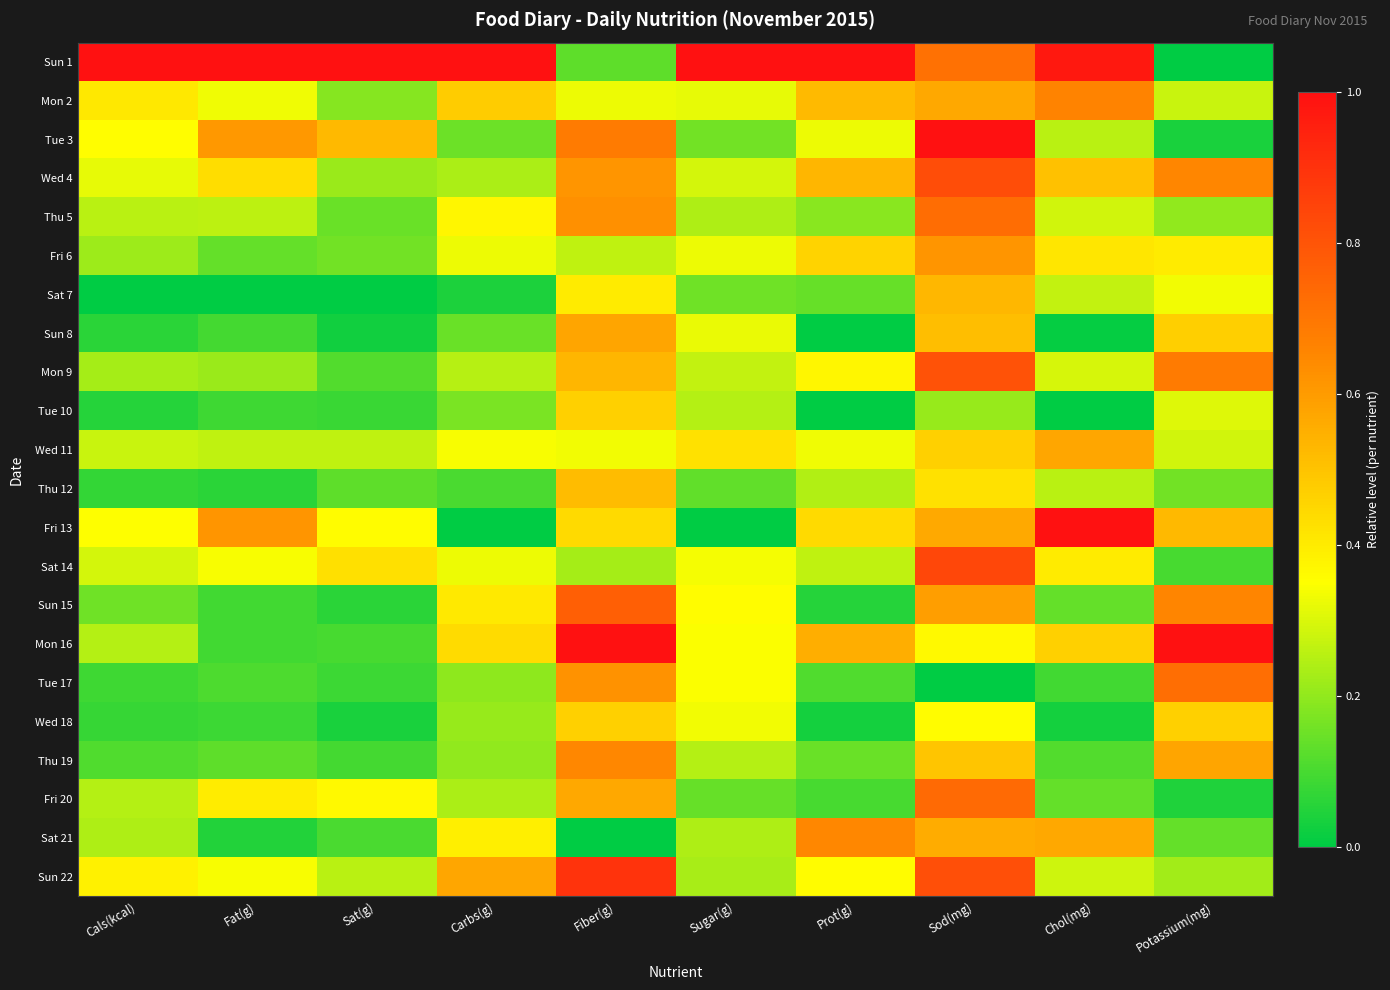

Reading left to right, what are all the values shown in this chart?

Sun 1: Cals(kcal)=1.0	Fat(g)=1.0	Sat(g)=1.0	Carbs(g)=1.0	Fiber(g)=0.1	Sugar(g)=1.0	Prot(g)=1.0	Sod(mg)=0.7	Chol(mg)=1.0	Potassium(mg)=0.0
Mon 2: Cals(kcal)=0.4	Fat(g)=0.3	Sat(g)=0.2	Carbs(g)=0.5	Fiber(g)=0.3	Sugar(g)=0.3	Prot(g)=0.5	Sod(mg)=0.6	Chol(mg)=0.7	Potassium(mg)=0.3
Tue 3: Cals(kcal)=0.4	Fat(g)=0.6	Sat(g)=0.5	Carbs(g)=0.2	Fiber(g)=0.7	Sugar(g)=0.2	Prot(g)=0.3	Sod(mg)=1.0	Chol(mg)=0.3	Potassium(mg)=0.0
Wed 4: Cals(kcal)=0.3	Fat(g)=0.4	Sat(g)=0.2	Carbs(g)=0.2	Fiber(g)=0.6	Sugar(g)=0.3	Prot(g)=0.5	Sod(mg)=0.8	Chol(mg)=0.5	Potassium(mg)=0.7
Thu 5: Cals(kcal)=0.3	Fat(g)=0.3	Sat(g)=0.1	Carbs(g)=0.4	Fiber(g)=0.6	Sugar(g)=0.2	Prot(g)=0.2	Sod(mg)=0.7	Chol(mg)=0.3	Potassium(mg)=0.2
Fri 6: Cals(kcal)=0.2	Fat(g)=0.1	Sat(g)=0.2	Carbs(g)=0.3	Fiber(g)=0.3	Sugar(g)=0.3	Prot(g)=0.5	Sod(mg)=0.6	Chol(mg)=0.4	Potassium(mg)=0.4
Sat 7: Cals(kcal)=0.0	Fat(g)=0.0	Sat(g)=0.0	Carbs(g)=0.0	Fiber(g)=0.4	Sugar(g)=0.2	Prot(g)=0.1	Sod(mg)=0.5	Chol(mg)=0.3	Potassium(mg)=0.3
Sun 8: Cals(kcal)=0.1	Fat(g)=0.1	Sat(g)=0.0	Carbs(g)=0.1	Fiber(g)=0.6	Sugar(g)=0.3	Prot(g)=0.0	Sod(mg)=0.5	Chol(mg)=0.0	Potassium(mg)=0.5
Mon 9: Cals(kcal)=0.2	Fat(g)=0.2	Sat(g)=0.1	Carbs(g)=0.3	Fiber(g)=0.5	Sugar(g)=0.3	Prot(g)=0.4	Sod(mg)=0.8	Chol(mg)=0.3	Potassium(mg)=0.7
Tue 10: Cals(kcal)=0.1	Fat(g)=0.1	Sat(g)=0.1	Carbs(g)=0.2	Fiber(g)=0.5	Sugar(g)=0.2	Prot(g)=0.0	Sod(mg)=0.2	Chol(mg)=0.0	Potassium(mg)=0.3
Wed 11: Cals(kcal)=0.3	Fat(g)=0.3	Sat(g)=0.3	Carbs(g)=0.3	Fiber(g)=0.3	Sugar(g)=0.4	Prot(g)=0.3	Sod(mg)=0.5	Chol(mg)=0.6	Potassium(mg)=0.3
Thu 12: Cals(kcal)=0.1	Fat(g)=0.1	Sat(g)=0.1	Carbs(g)=0.1	Fiber(g)=0.5	Sugar(g)=0.1	Prot(g)=0.2	Sod(mg)=0.4	Chol(mg)=0.3	Potassium(mg)=0.2
Fri 13: Cals(kcal)=0.4	Fat(g)=0.6	Sat(g)=0.4	Carbs(g)=0.0	Fiber(g)=0.4	Sugar(g)=0.0	Prot(g)=0.4	Sod(mg)=0.6	Chol(mg)=1.0	Potassium(mg)=0.5
Sat 14: Cals(kcal)=0.3	Fat(g)=0.3	Sat(g)=0.4	Carbs(g)=0.3	Fiber(g)=0.2	Sugar(g)=0.3	Prot(g)=0.3	Sod(mg)=0.8	Chol(mg)=0.4	Potassium(mg)=0.1
Sun 15: Cals(kcal)=0.2	Fat(g)=0.1	Sat(g)=0.1	Carbs(g)=0.4	Fiber(g)=0.8	Sugar(g)=0.4	Prot(g)=0.1	Sod(mg)=0.6	Chol(mg)=0.1	Potassium(mg)=0.7
Mon 16: Cals(kcal)=0.2	Fat(g)=0.1	Sat(g)=0.1	Carbs(g)=0.4	Fiber(g)=1.0	Sugar(g)=0.3	Prot(g)=0.6	Sod(mg)=0.4	Chol(mg)=0.5	Potassium(mg)=1.0
Tue 17: Cals(kcal)=0.1	Fat(g)=0.1	Sat(g)=0.1	Carbs(g)=0.2	Fiber(g)=0.6	Sugar(g)=0.3	Prot(g)=0.1	Sod(mg)=0.0	Chol(mg)=0.1	Potassium(mg)=0.7
Wed 18: Cals(kcal)=0.1	Fat(g)=0.1	Sat(g)=0.0	Carbs(g)=0.2	Fiber(g)=0.5	Sugar(g)=0.3	Prot(g)=0.0	Sod(mg)=0.4	Chol(mg)=0.0	Potassium(mg)=0.5
Thu 19: Cals(kcal)=0.1	Fat(g)=0.1	Sat(g)=0.1	Carbs(g)=0.2	Fiber(g)=0.7	Sugar(g)=0.2	Prot(g)=0.1	Sod(mg)=0.5	Chol(mg)=0.1	Potassium(mg)=0.6
Fri 20: Cals(kcal)=0.2	Fat(g)=0.4	Sat(g)=0.4	Carbs(g)=0.2	Fiber(g)=0.6	Sugar(g)=0.1	Prot(g)=0.1	Sod(mg)=0.7	Chol(mg)=0.1	Potassium(mg)=0.0
Sat 21: Cals(kcal)=0.2	Fat(g)=0.0	Sat(g)=0.1	Carbs(g)=0.4	Fiber(g)=0.0	Sugar(g)=0.2	Prot(g)=0.6	Sod(mg)=0.6	Chol(mg)=0.6	Potassium(mg)=0.1
Sun 22: Cals(kcal)=0.4	Fat(g)=0.3	Sat(g)=0.3	Carbs(g)=0.6	Fiber(g)=0.9	Sugar(g)=0.2	Prot(g)=0.4	Sod(mg)=0.8	Chol(mg)=0.3	Potassium(mg)=0.2